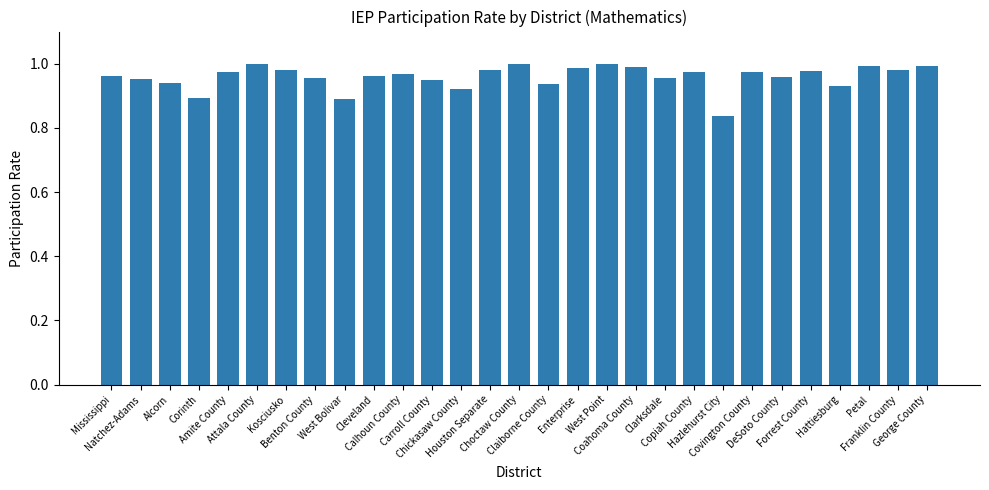

What is the difference between the maximum and minimum values?

0.2